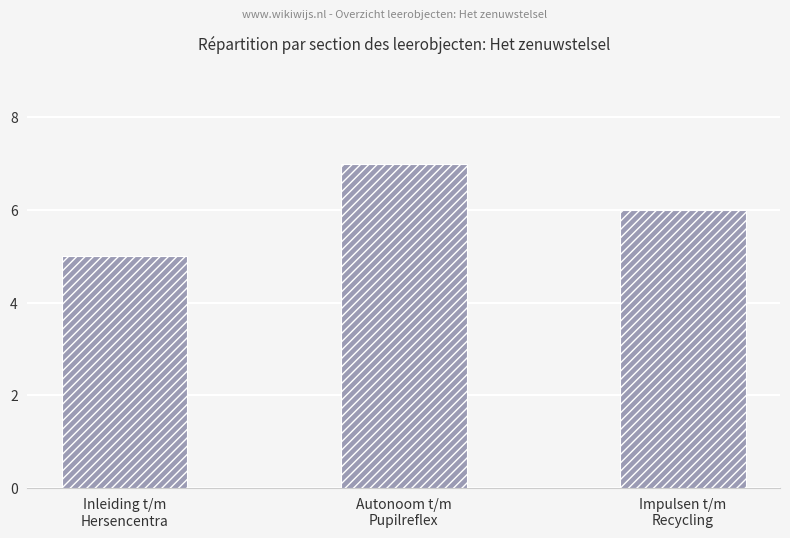

What is the ratio of the value at Autonoom t/m
Pupilreflex to the value at Impulsen t/m
Recycling?

1.2